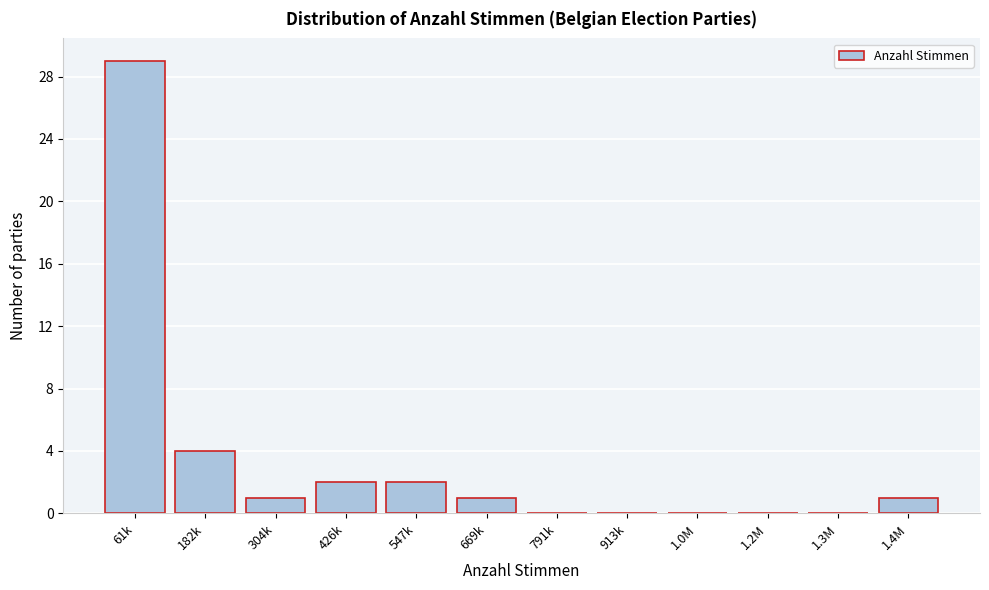

Reading right to left, extract all data points from this chart.

1.4M=1	1.3M=0	1.2M=0	1.0M=0	913k=0	791k=0	669k=1	547k=2	426k=2	304k=1	182k=4	61k=29